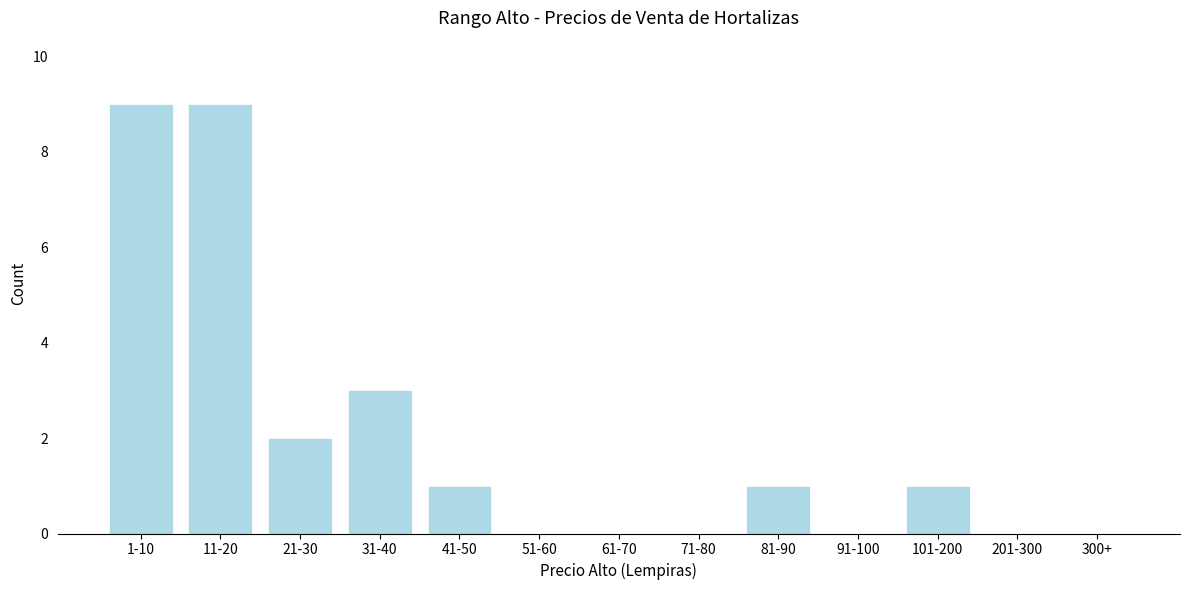

Reading left to right, extract all data points from this chart.

1-10=9	11-20=9	21-30=2	31-40=3	41-50=1	51-60=0	61-70=0	71-80=0	81-90=1	91-100=0	101-200=1	201-300=0	300+=0